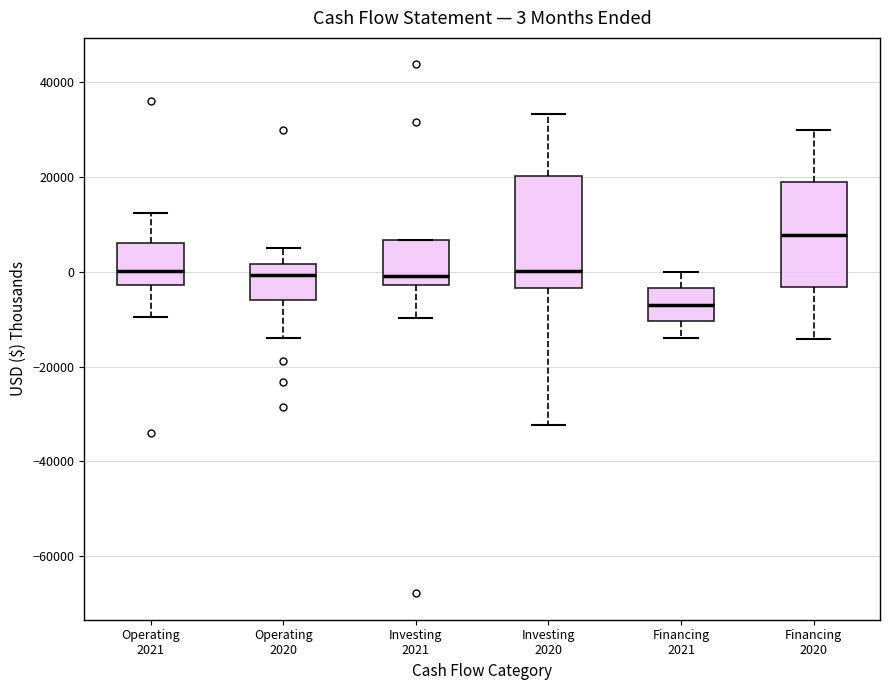

Which box's median line is the lowest?

Financing 2021